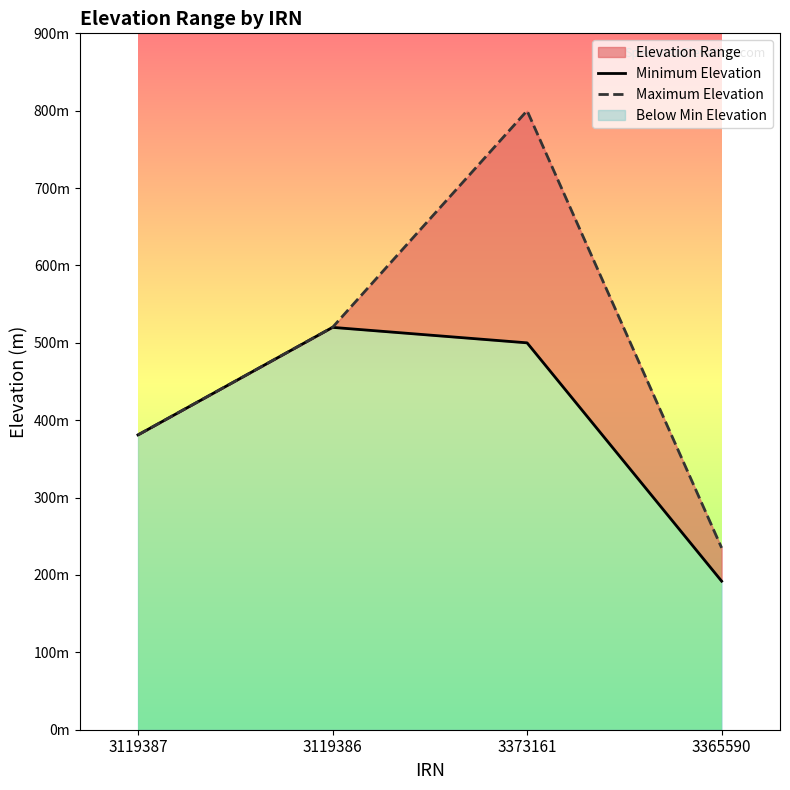

Rank the series by their maximum value, from lowest to highest.

Minimum Elevation, Maximum Elevation